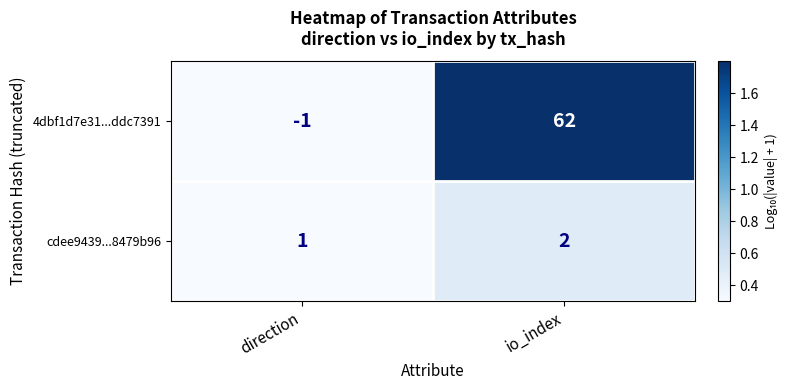

Which category has the lowest value across all series?

direction